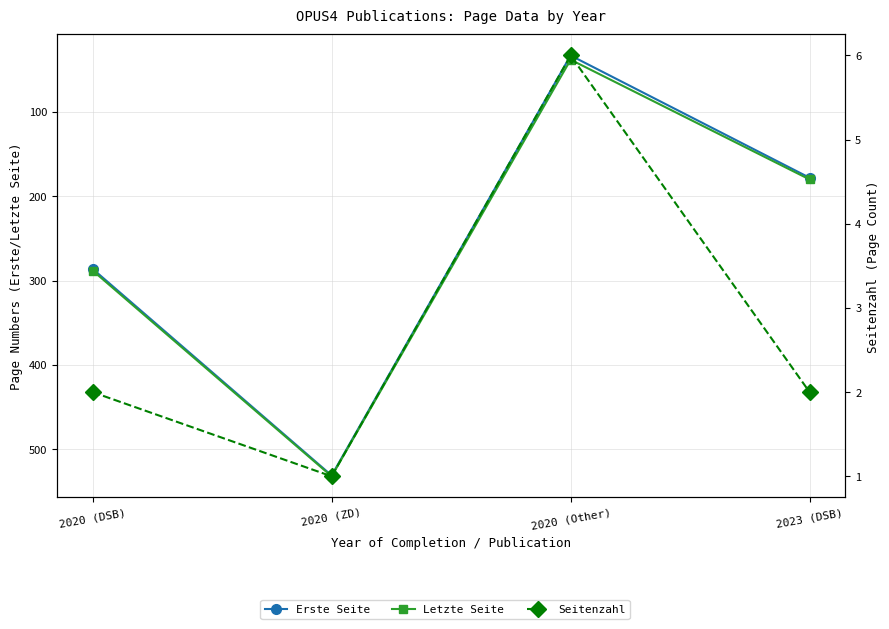

What is the label of the 2nd point from the right?

2020 (Other)